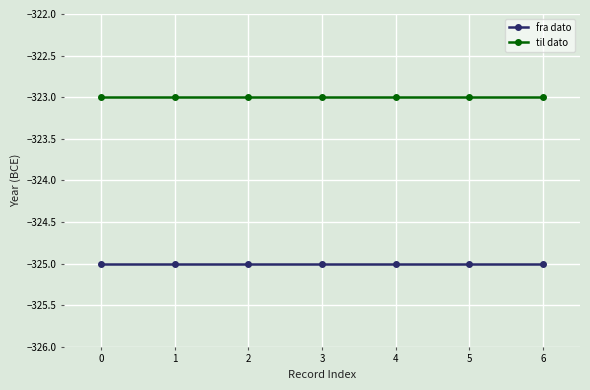

What is the difference between the highest and lowest values at 6?

2